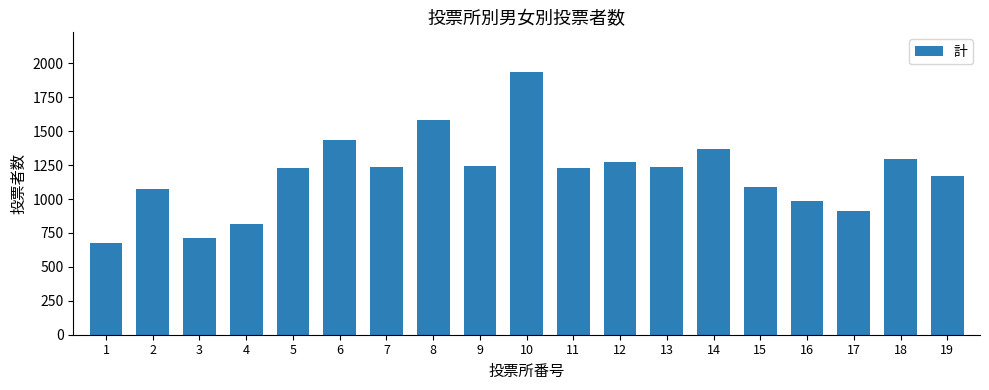

What is the value of the 17th bar from the left?

911